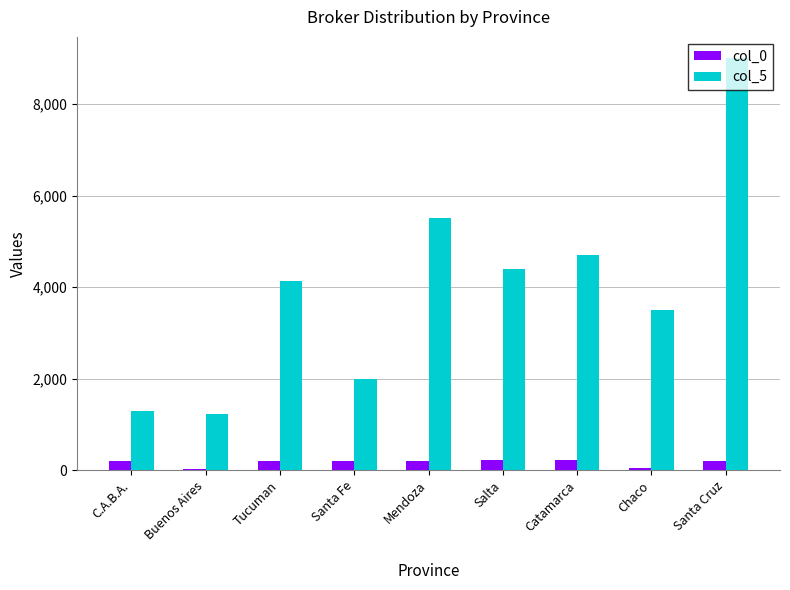

Is the value of col_5 at Mendoza greater than the value of col_0 at C.A.B.A.?

Yes